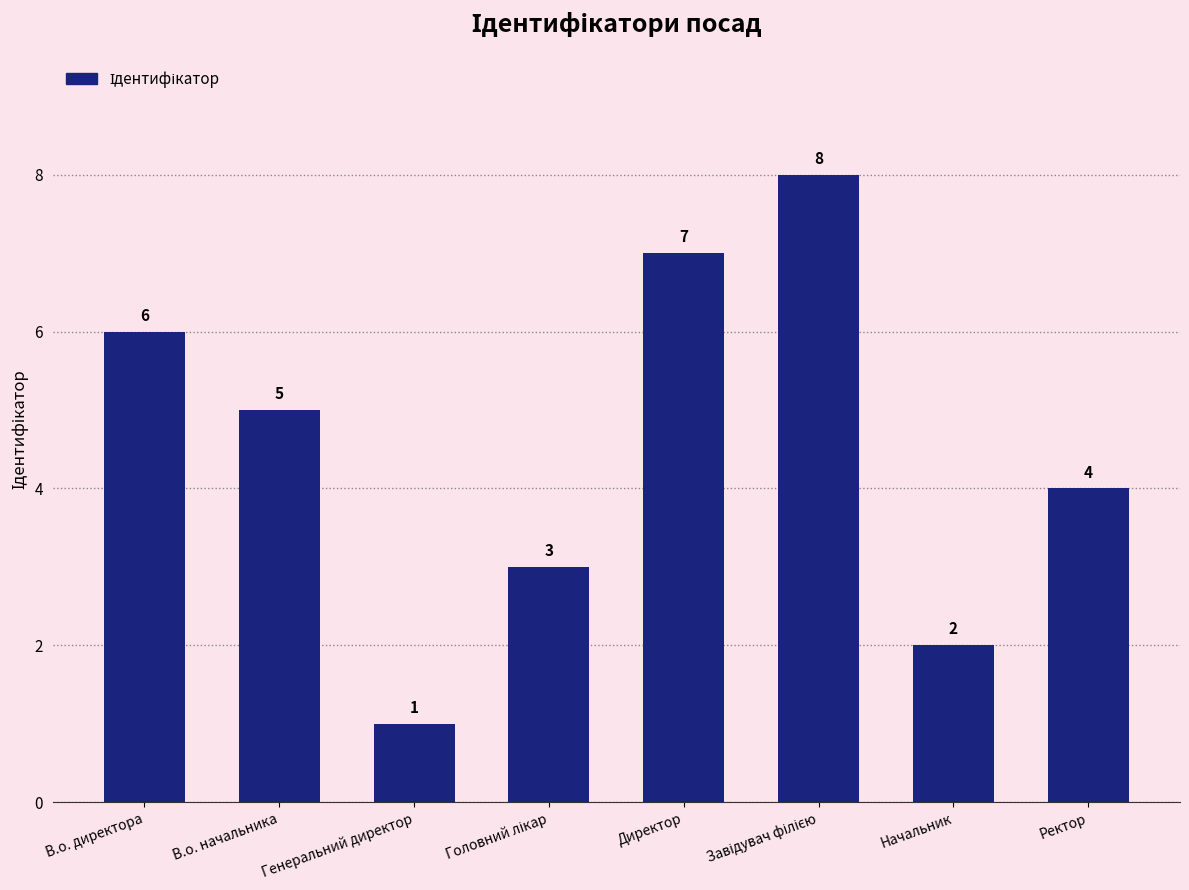

How many bars are there in total?

8